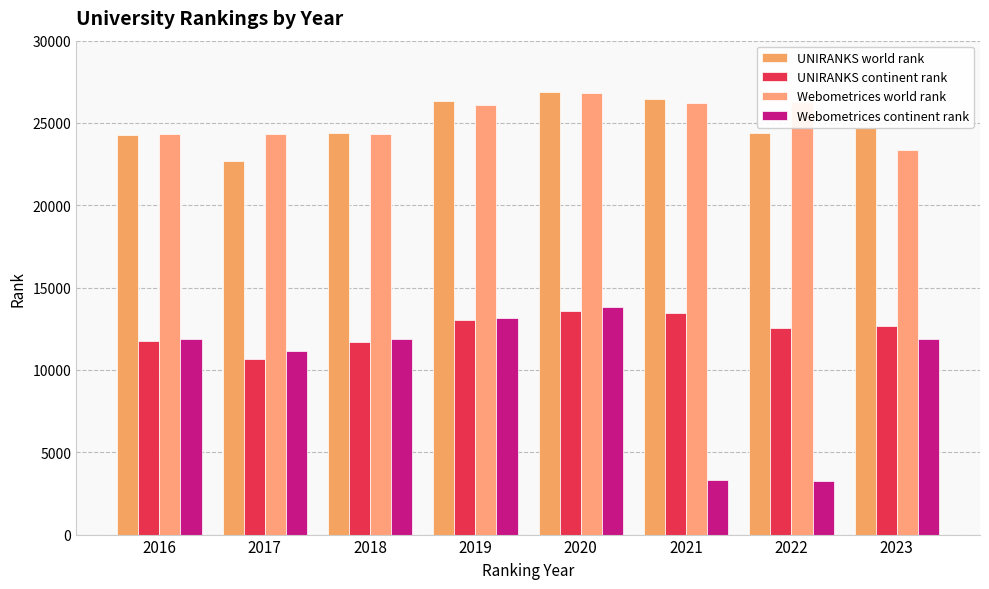

Where does the UNIRANKS continent rank series first go above 12680?

2019